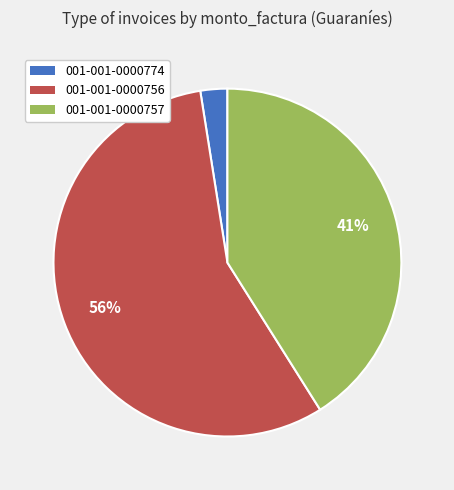

Combined, do 001-001-0000774 and 001-001-0000757 account for over 50%?

No